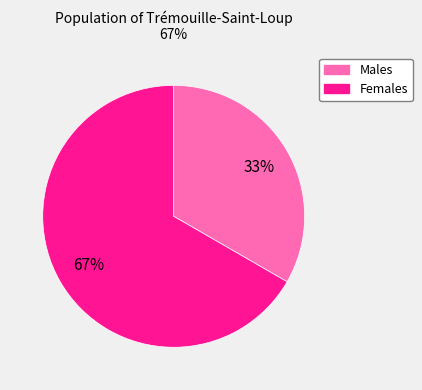

What percentage is the Males slice, to the nearest percent?

33%